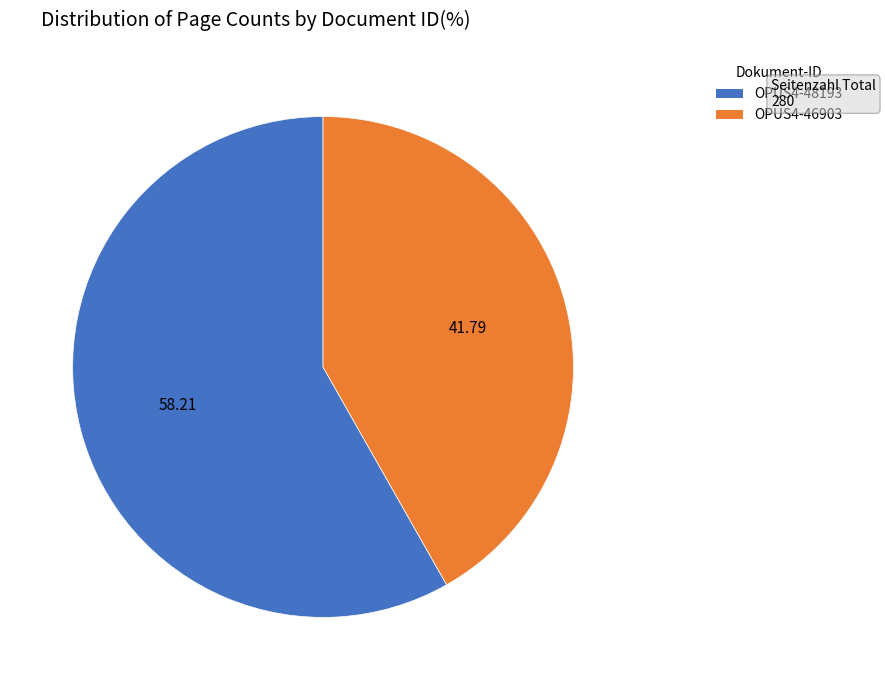

The OPUS4-46903 slice represents 49% of the pie. True or false?

False